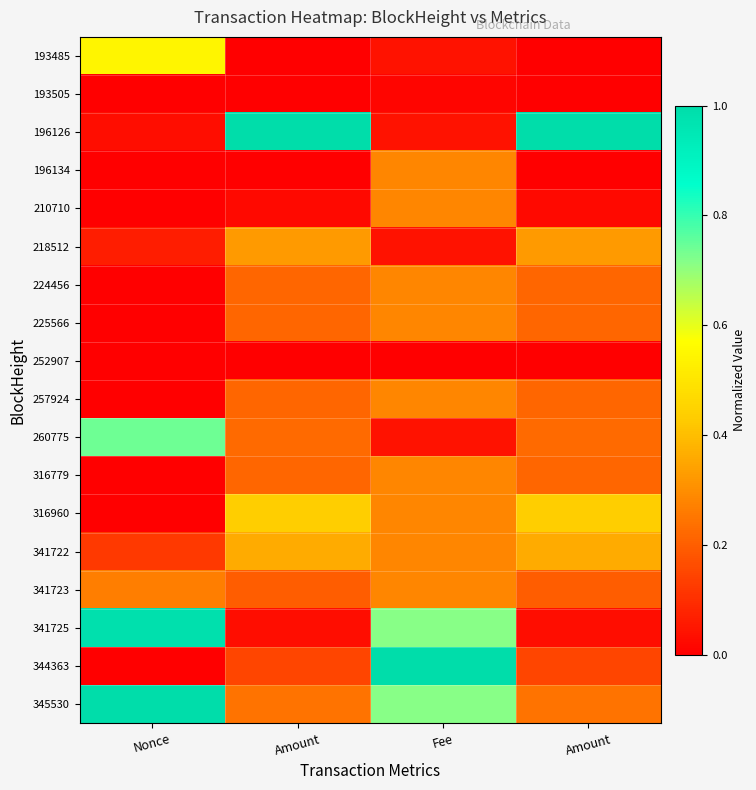

What is the difference between the highest and lowest values at Amount?

1.0